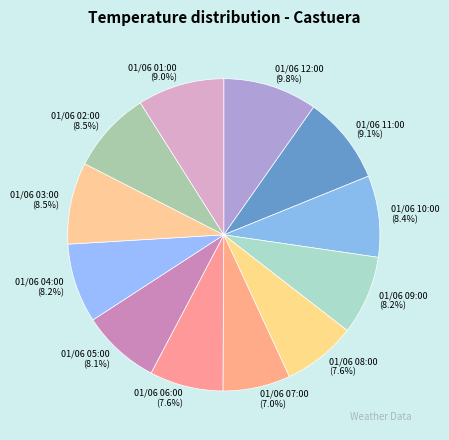

Which slice is the smallest?

01/06 07:00